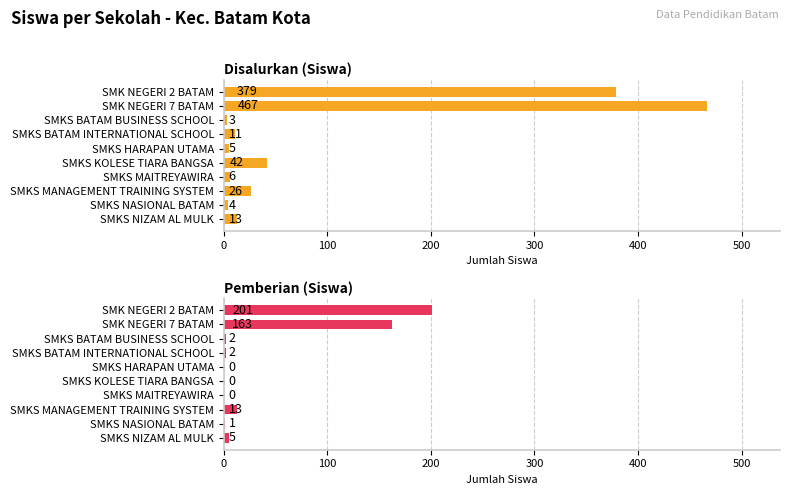

How many distinct data groups are displayed?

2